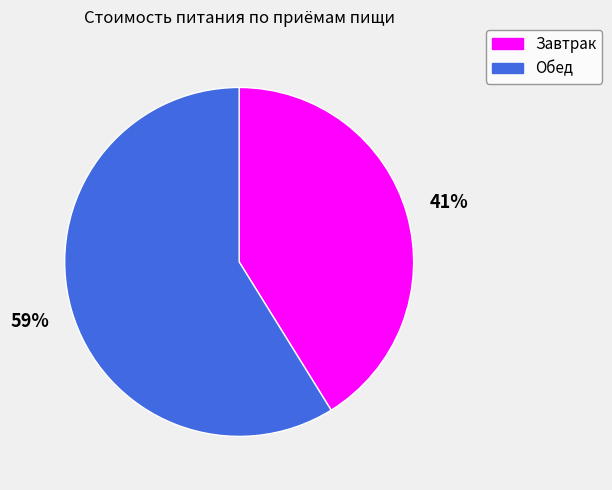

To the nearest percent, what is the difference between the largest and smallest slice percentages?

18%